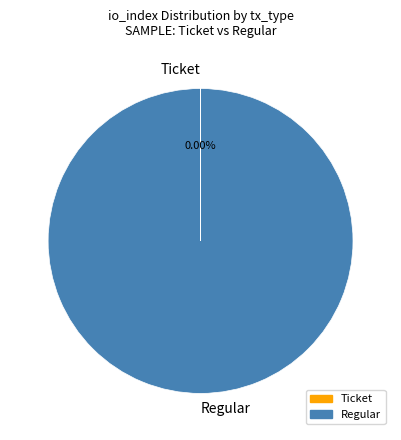

To the nearest percent, what is the average slice percentage?

50%